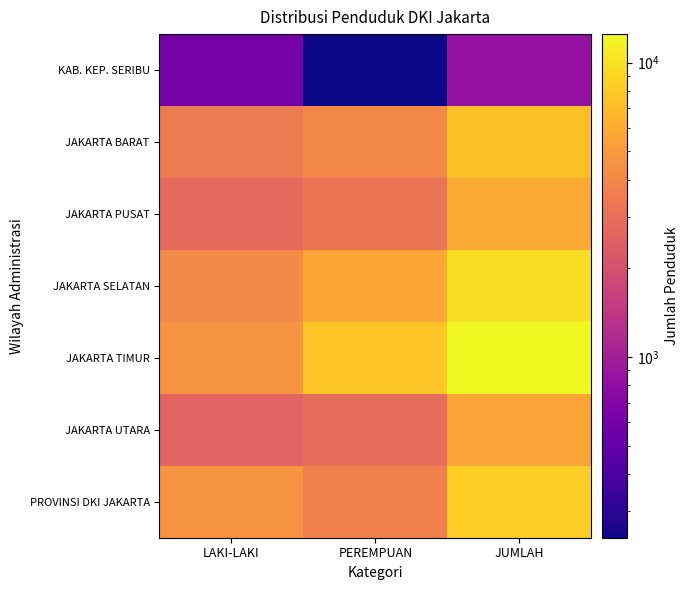

Which series has the largest total across all categories?

JAKARTA TIMUR